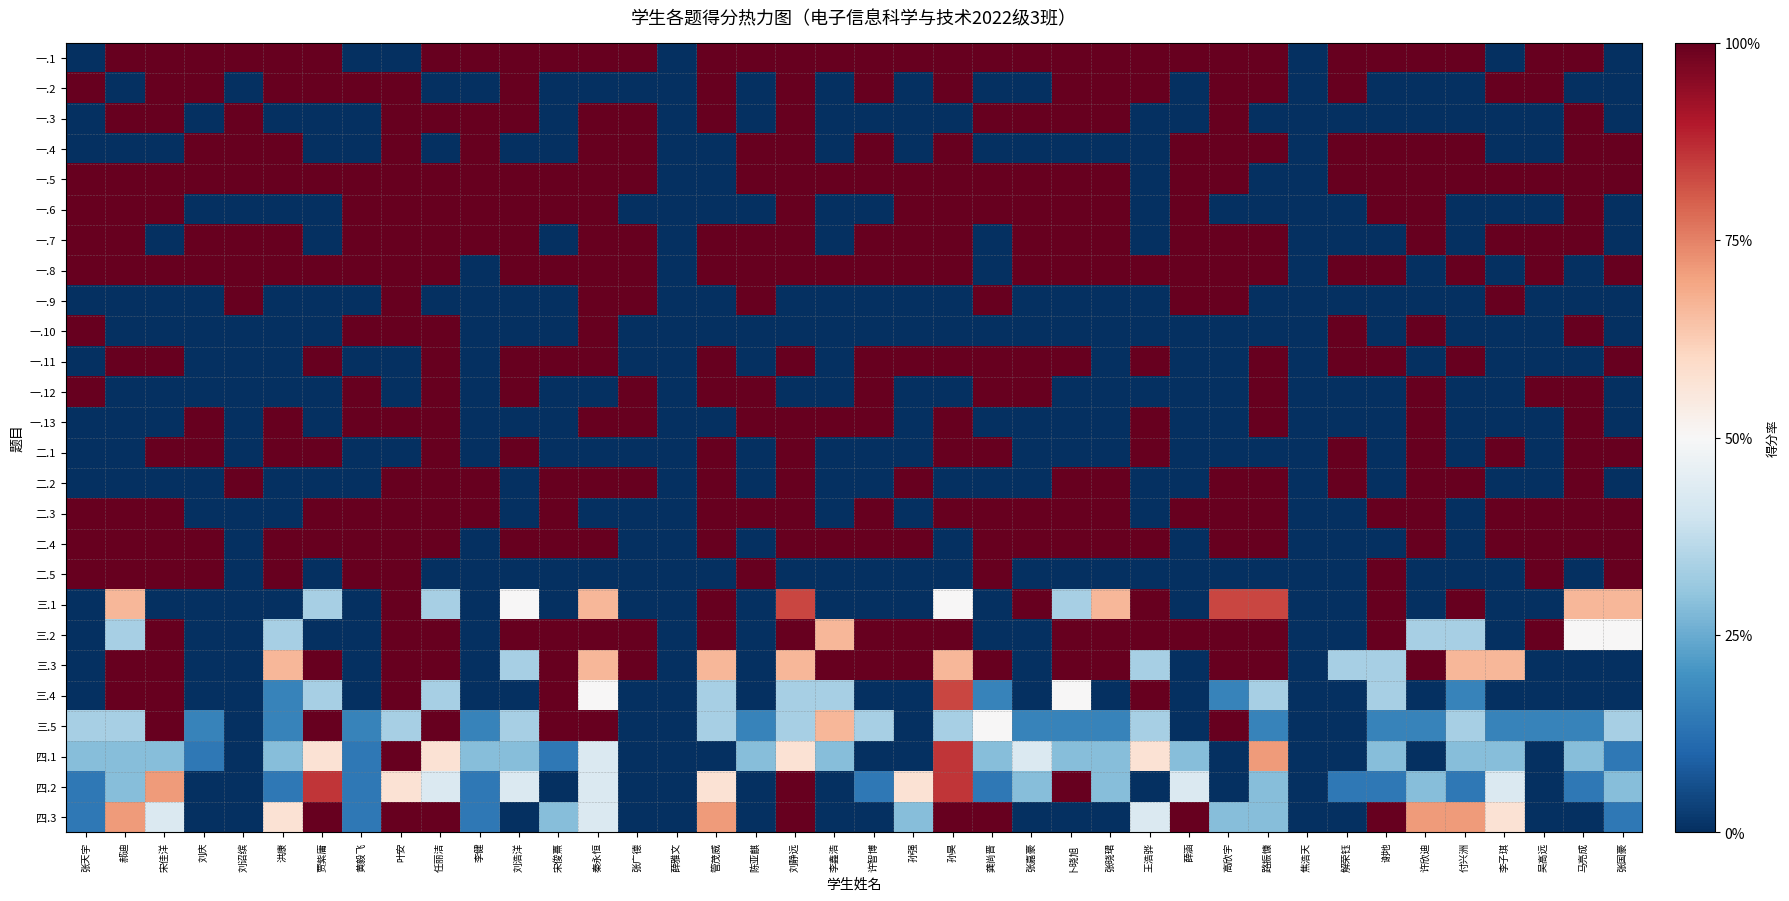

What is the total value across all series at 张晓珺?

13.4